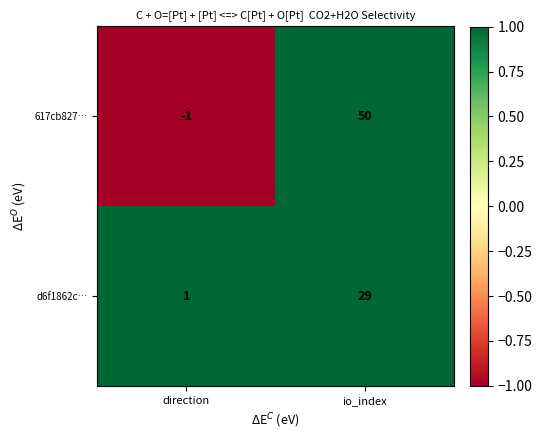

True or false: 617cb827… has a value of 50 at io_index.

True